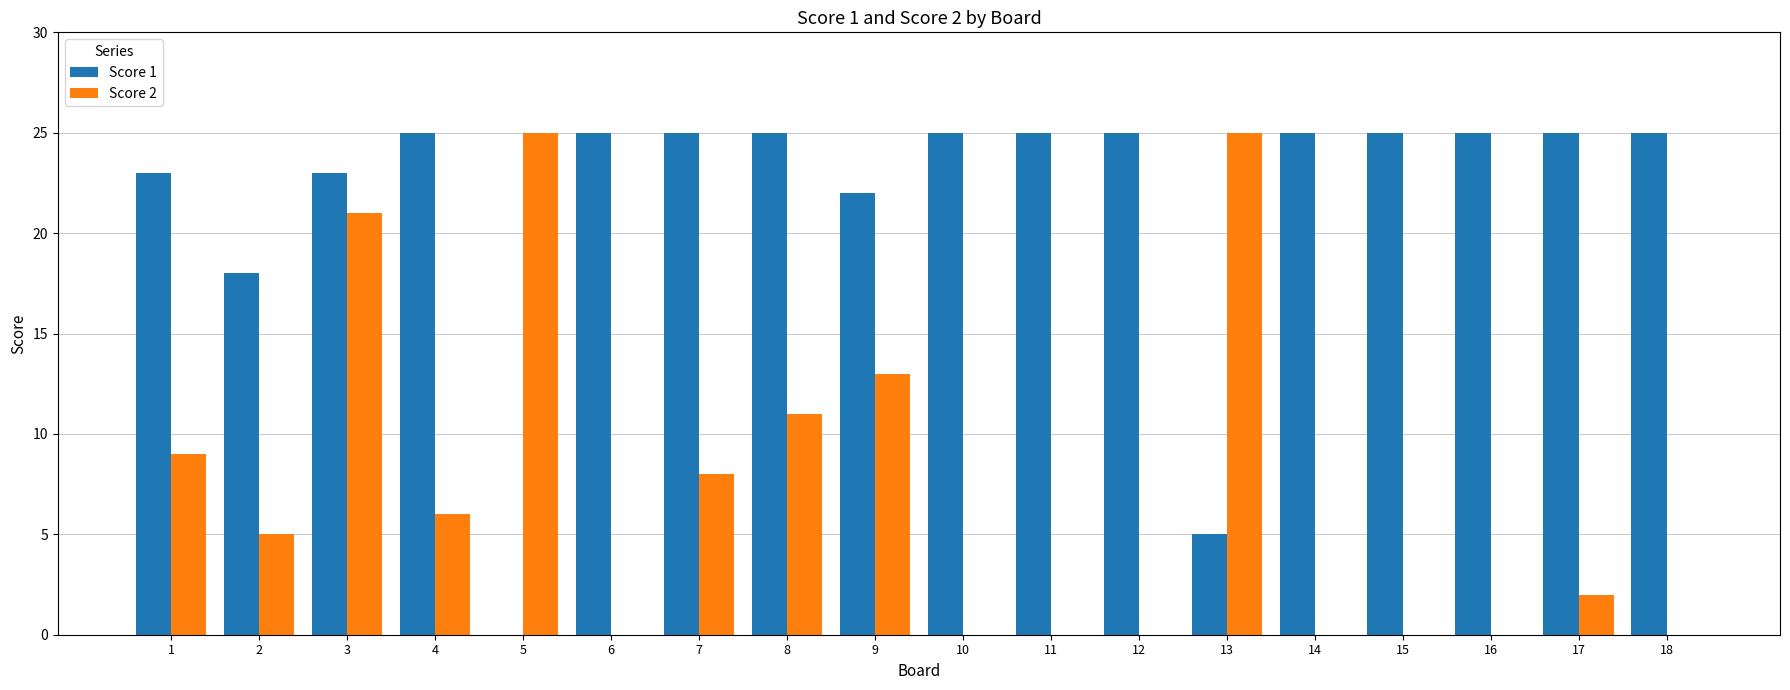

The Score 1 series shows 25 at 6. True or false?

True